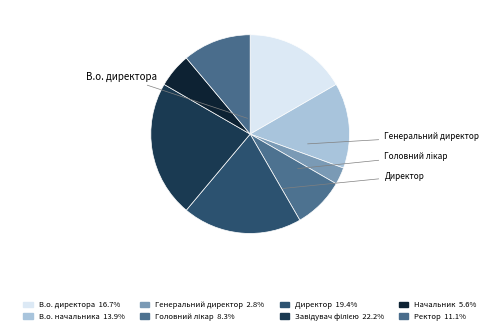

Between Начальник and Директор, which is larger?

Директор